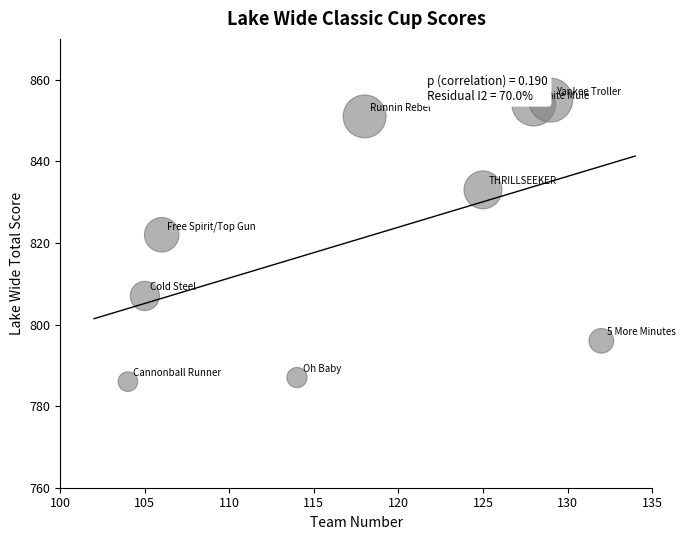

What Y value in the scatter plot is closest to 820?

822